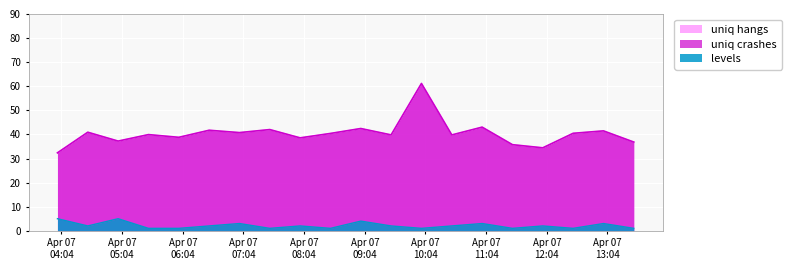

What are all the series names shown in the legend?

uniq crashes, uniq hangs, levels